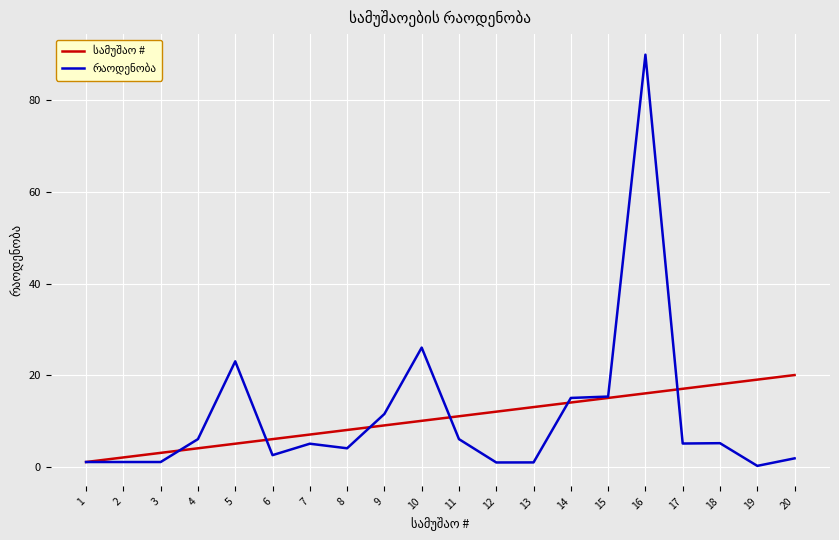

Which label corresponds to the largest value in the chart?

16